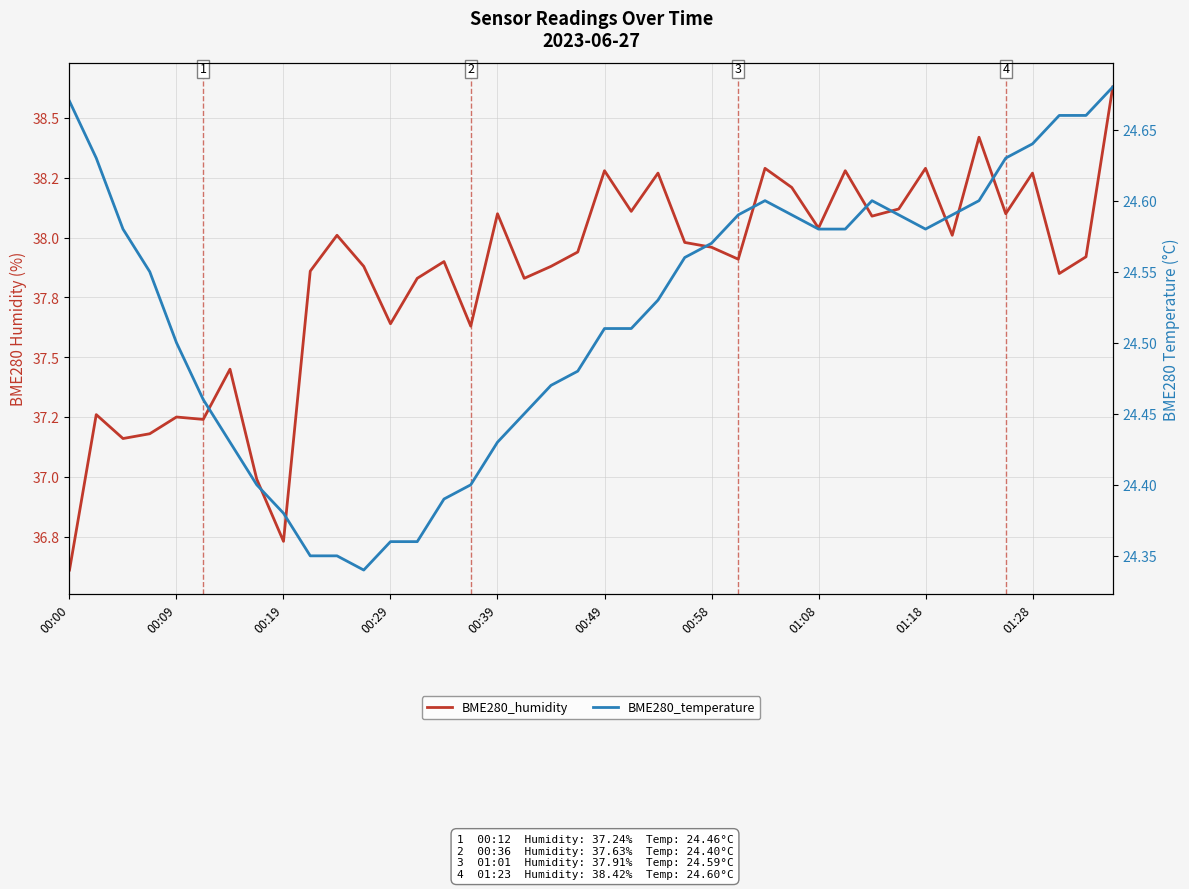

What is the difference between the second highest and minimum values in the BME280_temperature series?

0.3